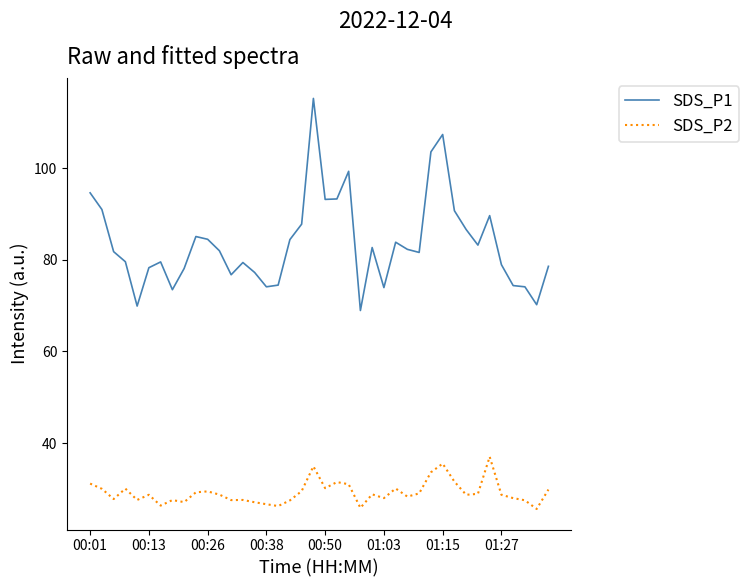

Which series has the largest total across all categories?

SDS_P1